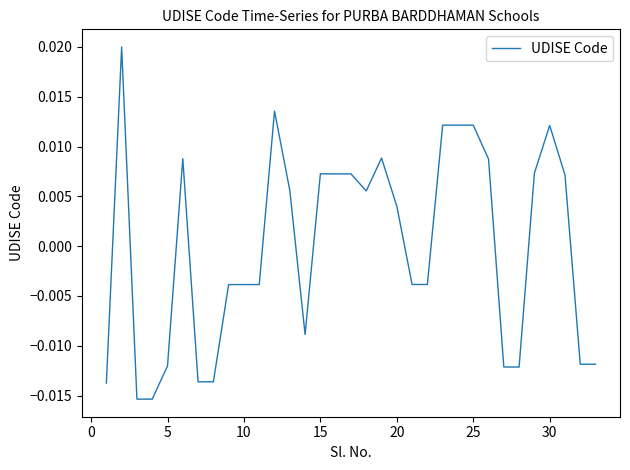

Is this an area chart (filled region under the line)?

No